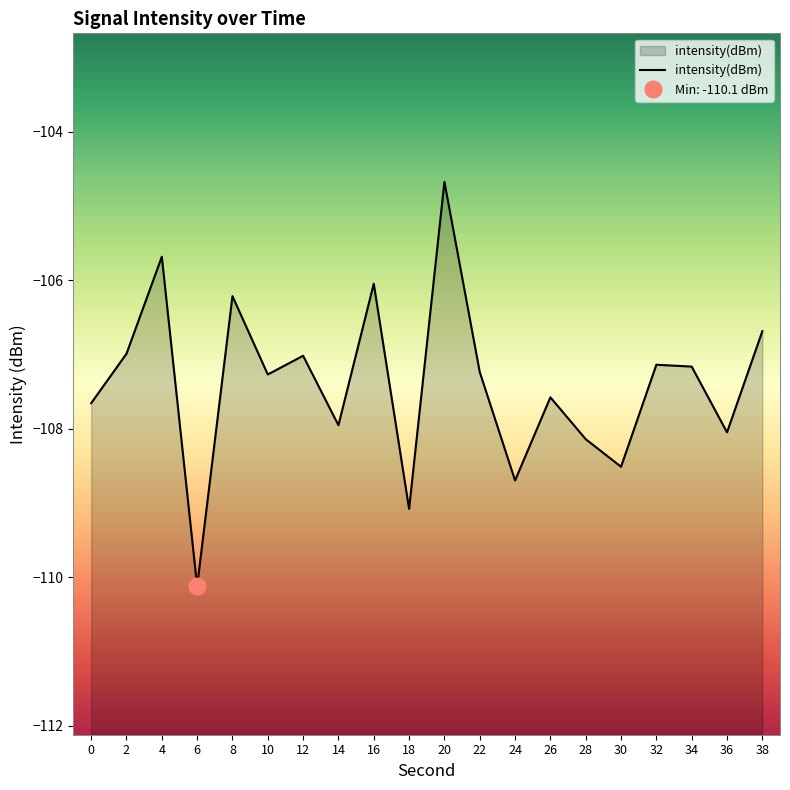

Reading right to left, extract all data points from this chart.

38=-106.7	36=-108.0	34=-107.2	32=-107.1	30=-108.5	28=-108.1	26=-107.6	24=-108.7	22=-107.2	20=-104.7	18=-109.1	16=-106.0	14=-108.0	12=-107.0	10=-107.3	8=-106.2	6=-110.1	4=-105.7	2=-107.0	0=-107.7